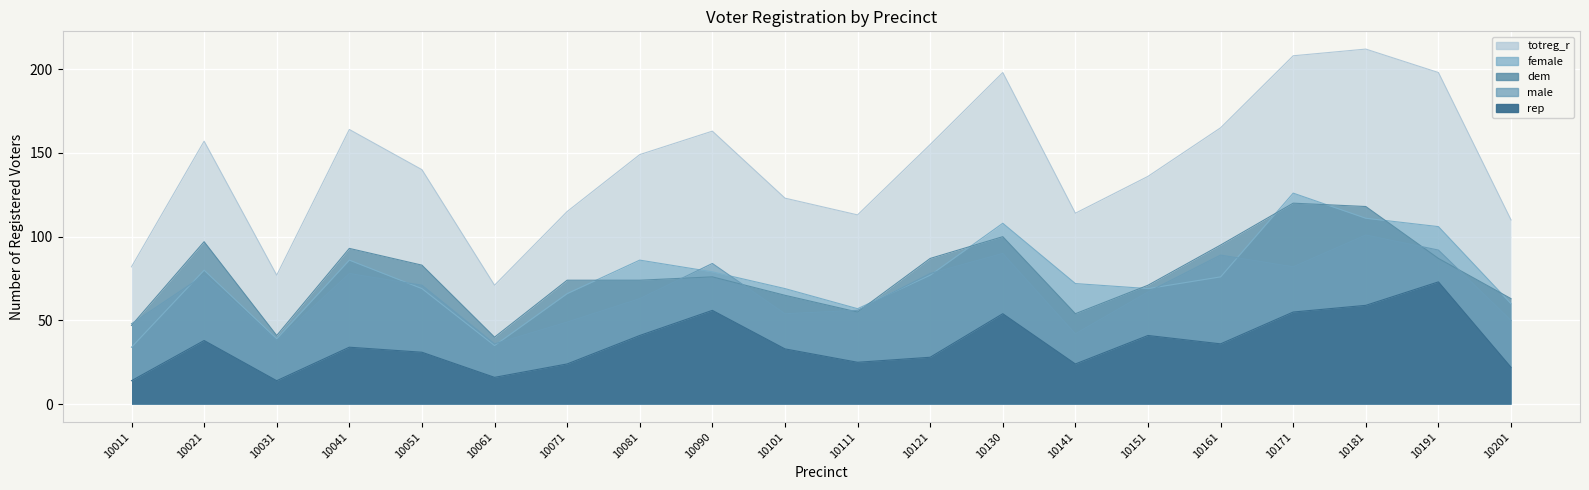

What is the value of the rep point at the 1st from the left?

14